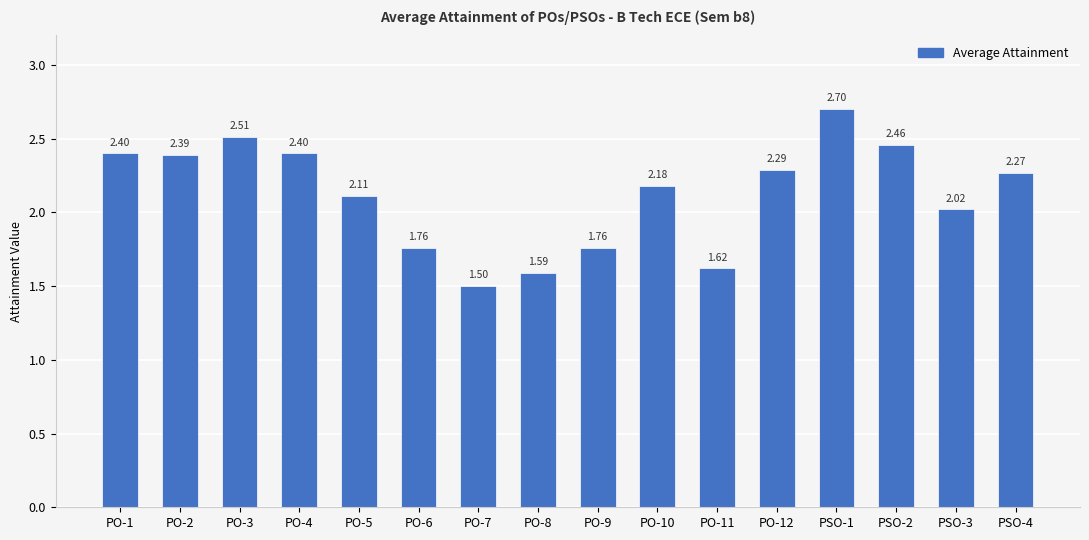

How many data points are above 2?

11